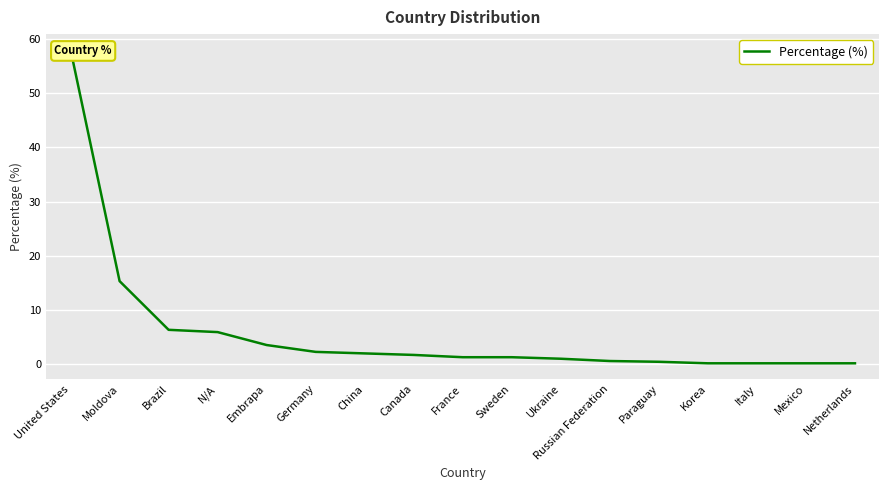

Is it true that the value at Korea is 0.2?

False